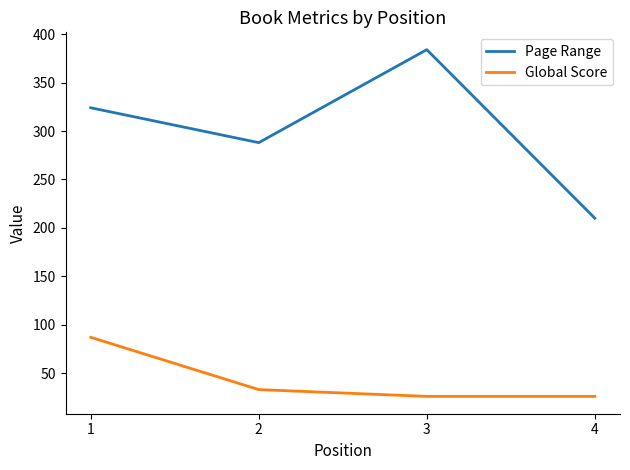

What is the minimum value for Global Score?

26